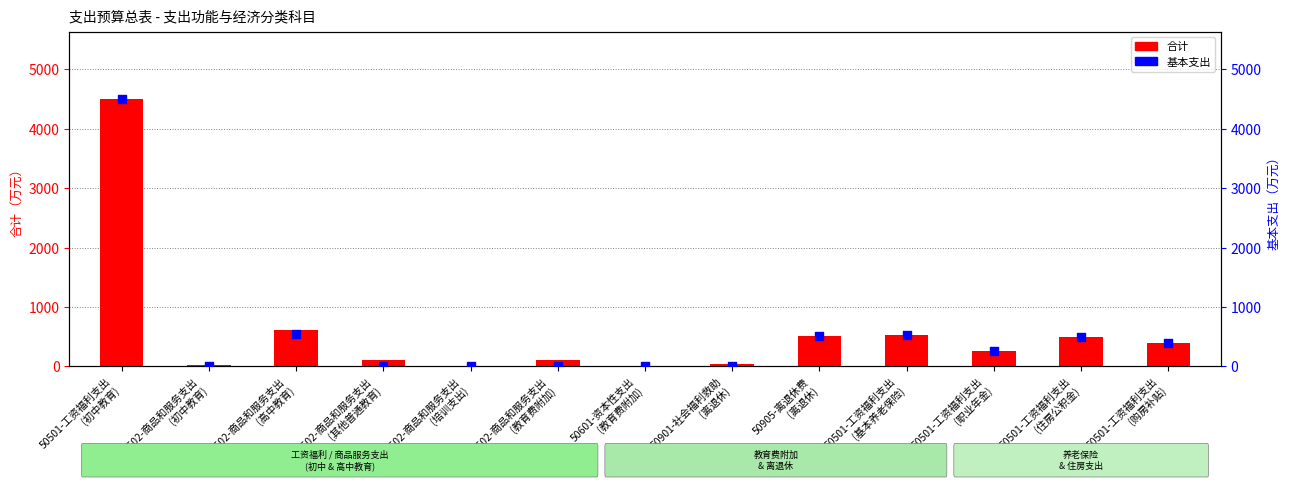

Which series contains the highest Y value?

合计